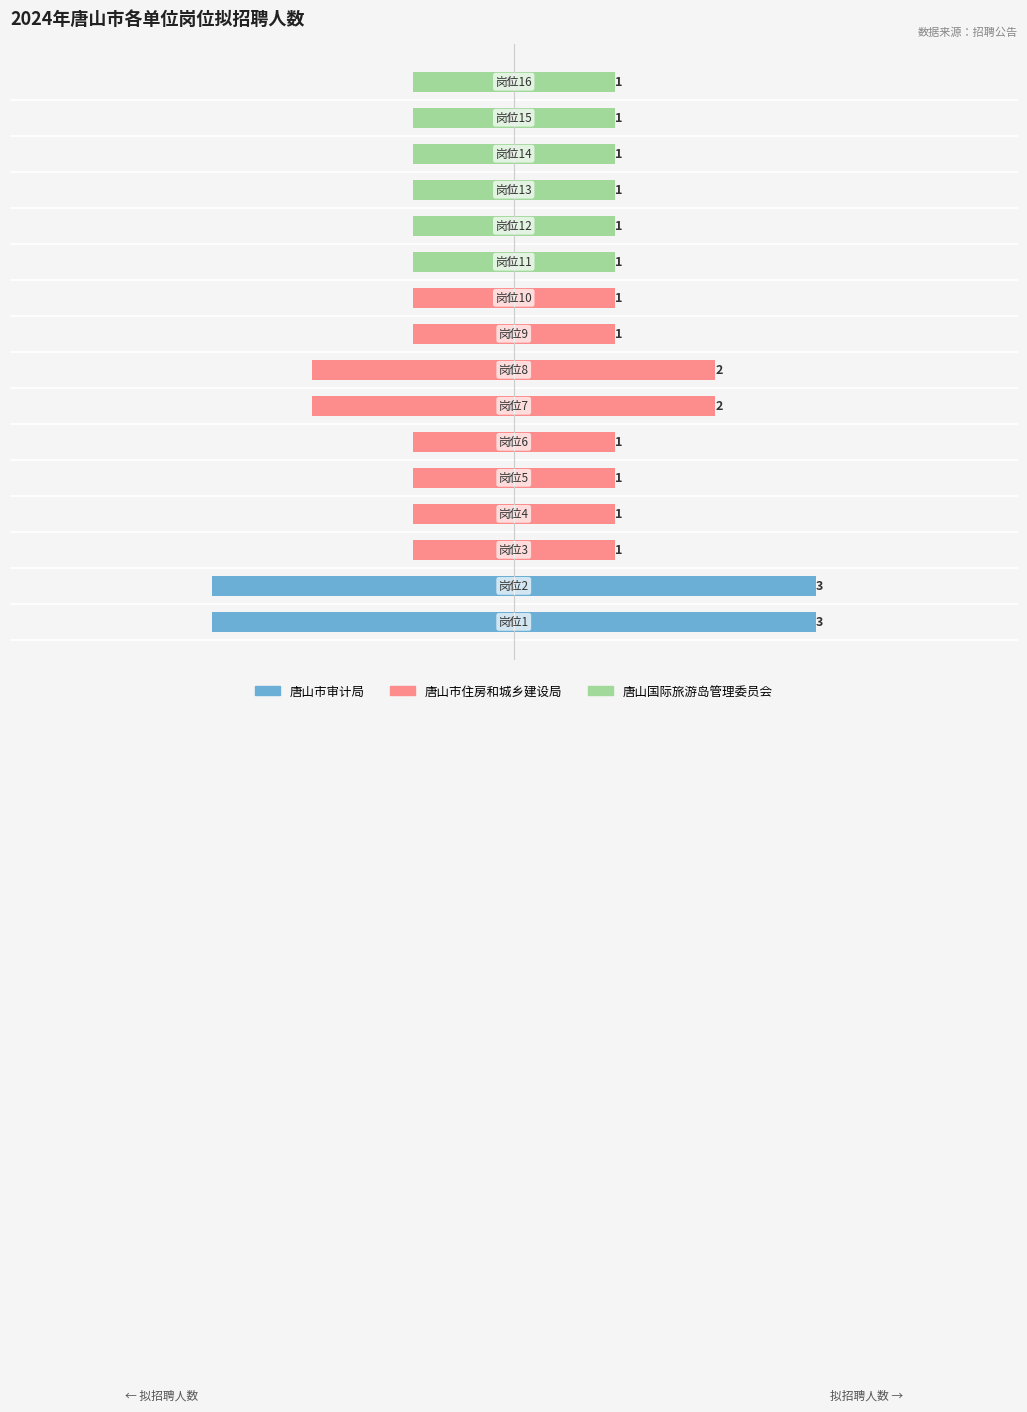

Is it true that the value at 岗位3 is -2?

False